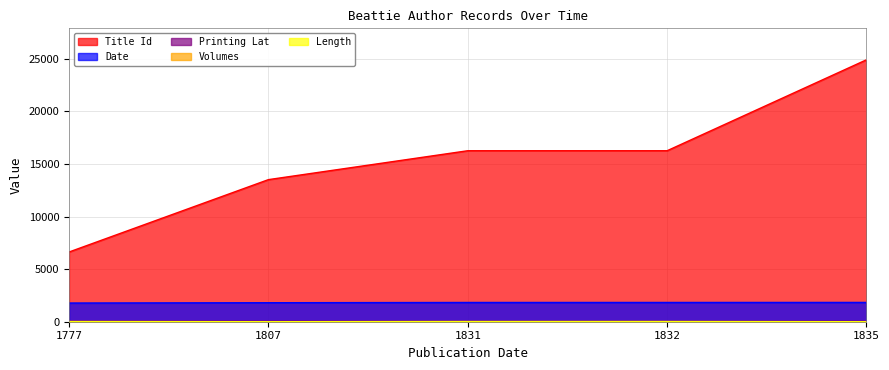

Does the chart display data point markers on the line(s)?

No